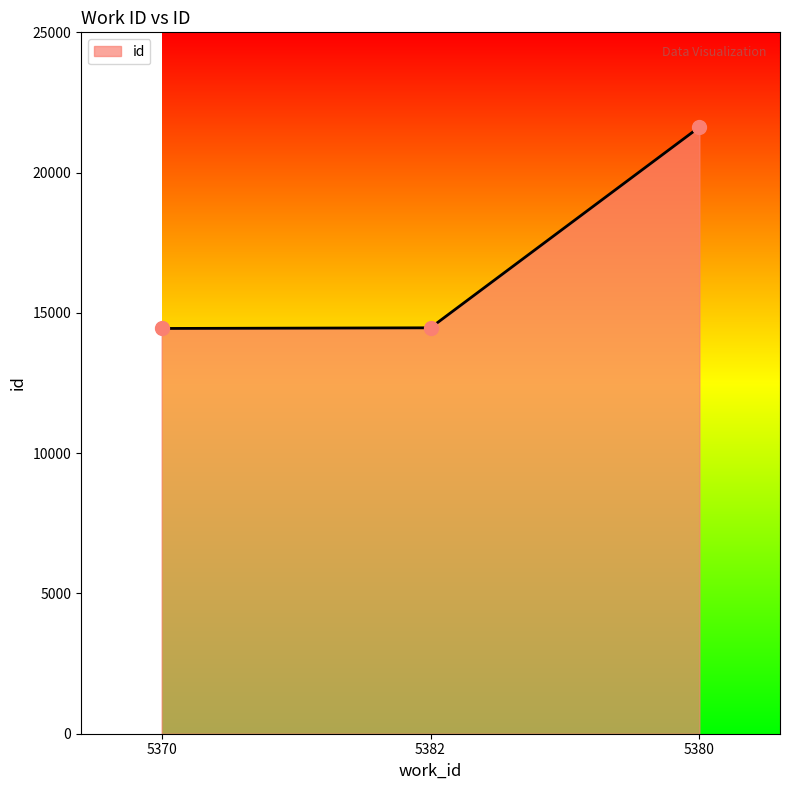

What is the ratio of the value at 5370 to the value at 5382?

1.0